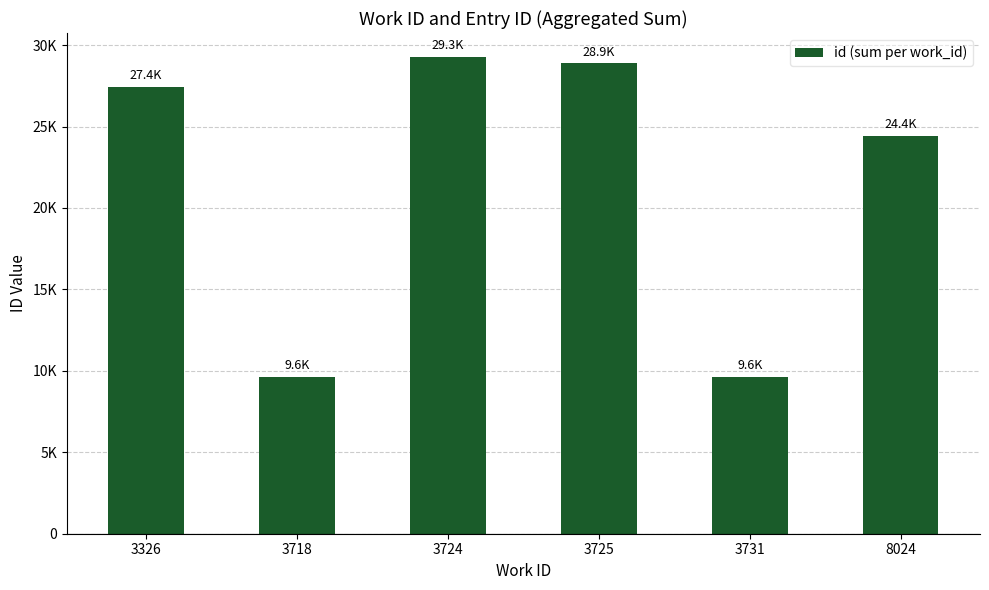

Between 8024 and 3725, which is larger?

3725